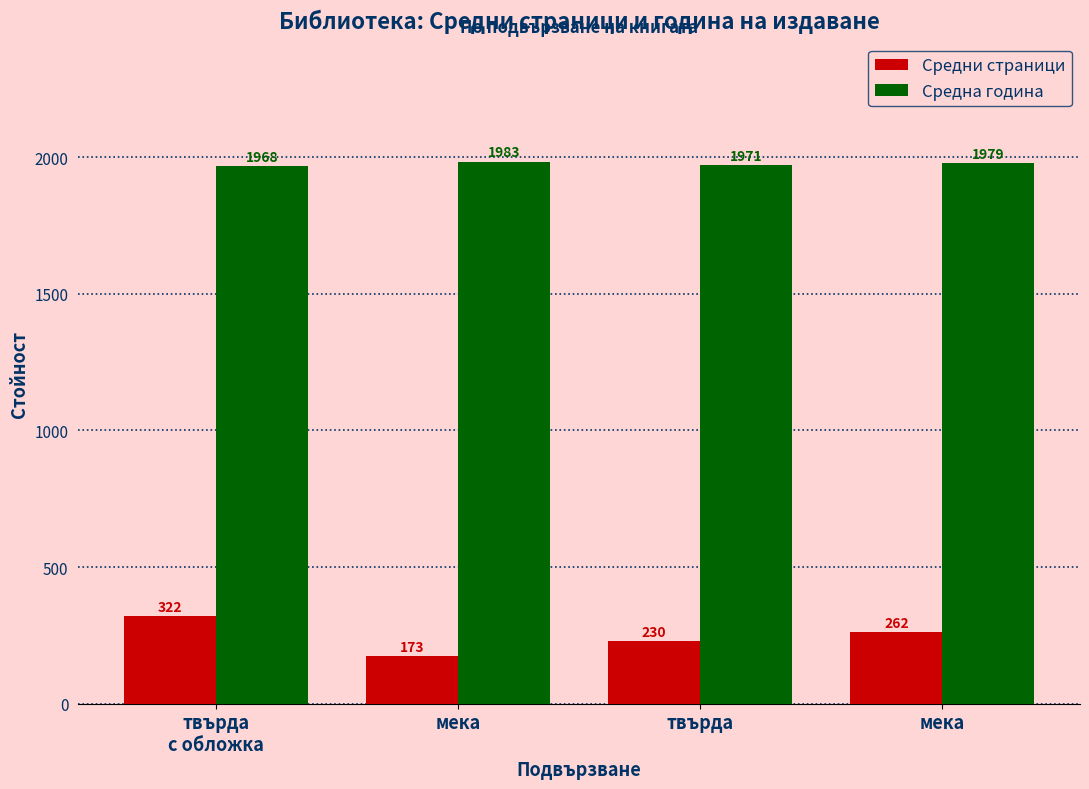

The Средна година series shows 1968.0 at твърда
с обложка. True or false?

True